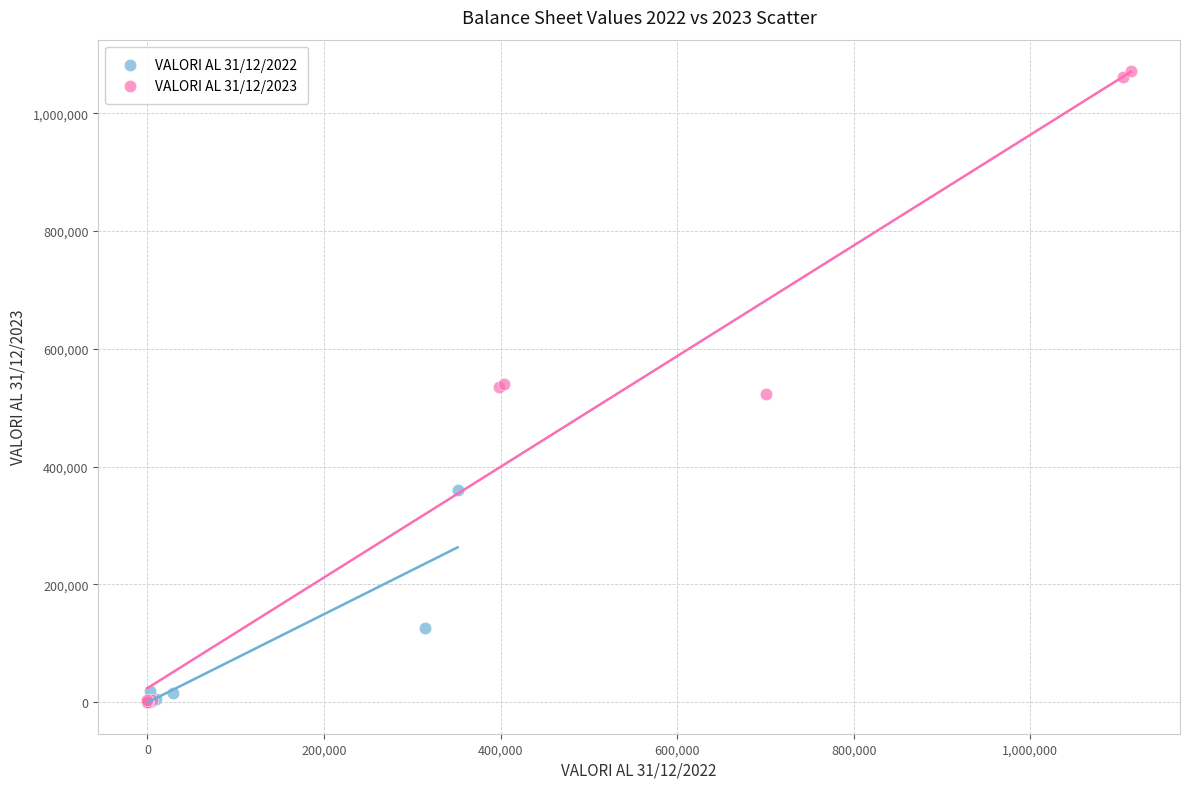

Which series has the largest Y range (max minus min)?

VALORI AL 31/12/2023